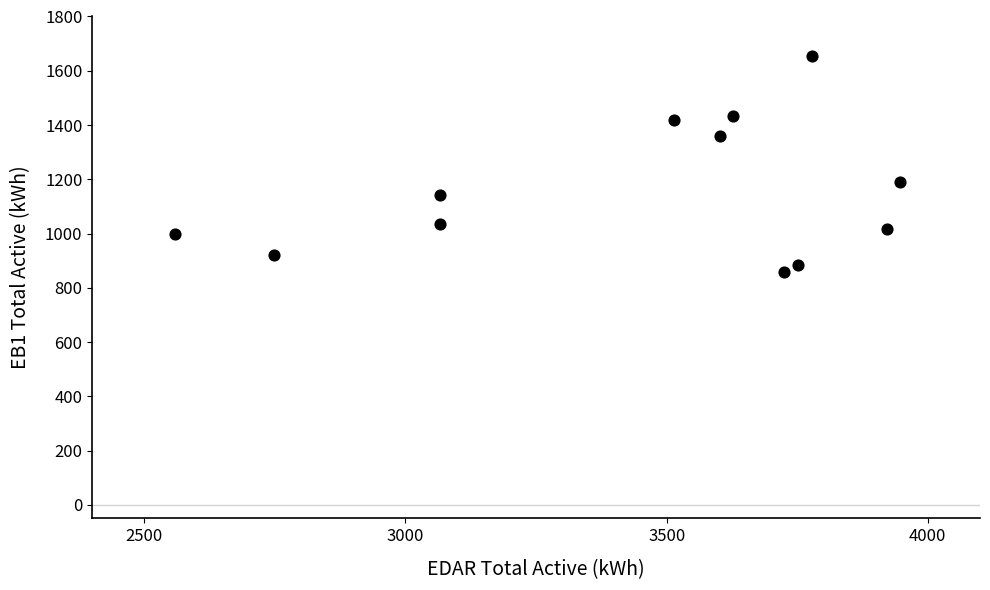

What is the average Y value?

1159.5